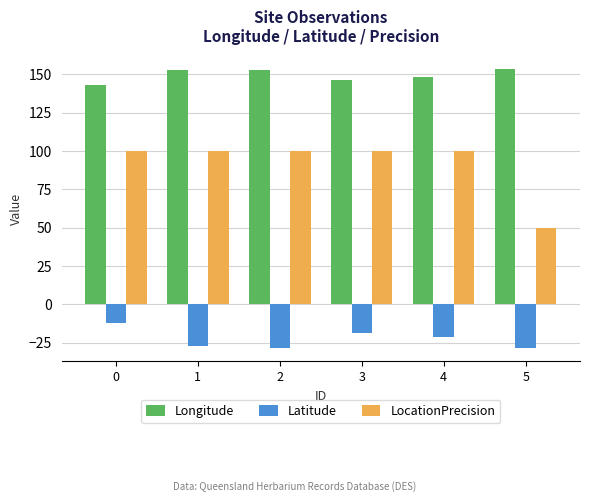

The Latitude series shows -40.0 at 2. True or false?

False